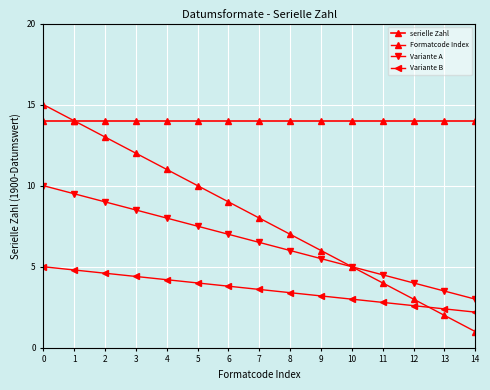

The value of Variante A at 13 is 3.5. True or false?

True